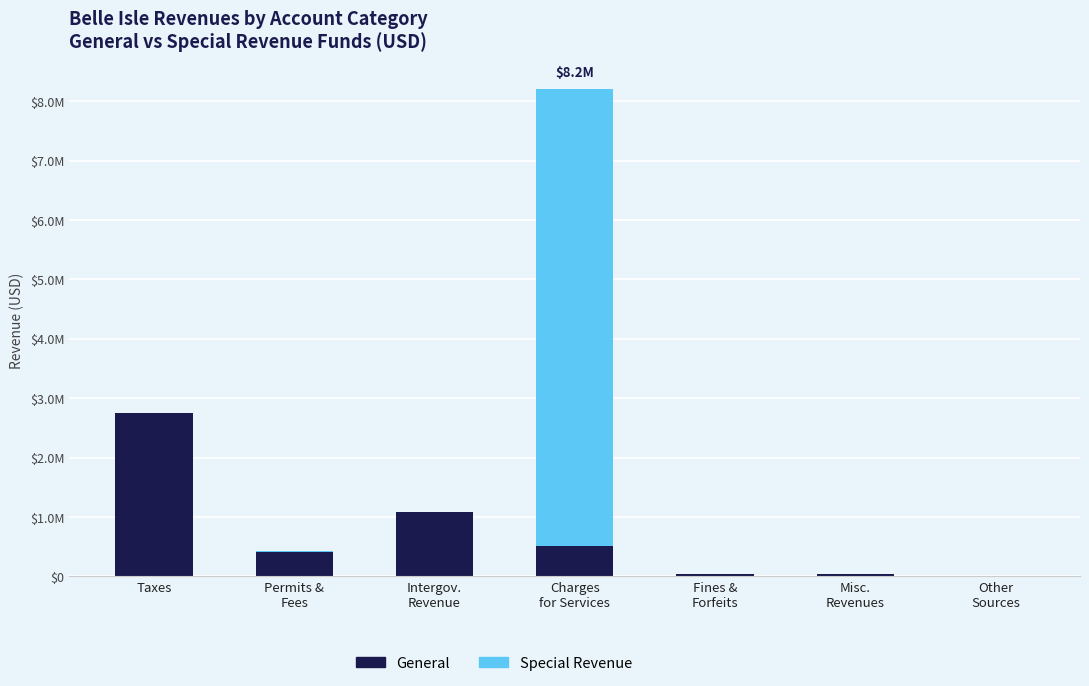

Are the bars horizontal?

No